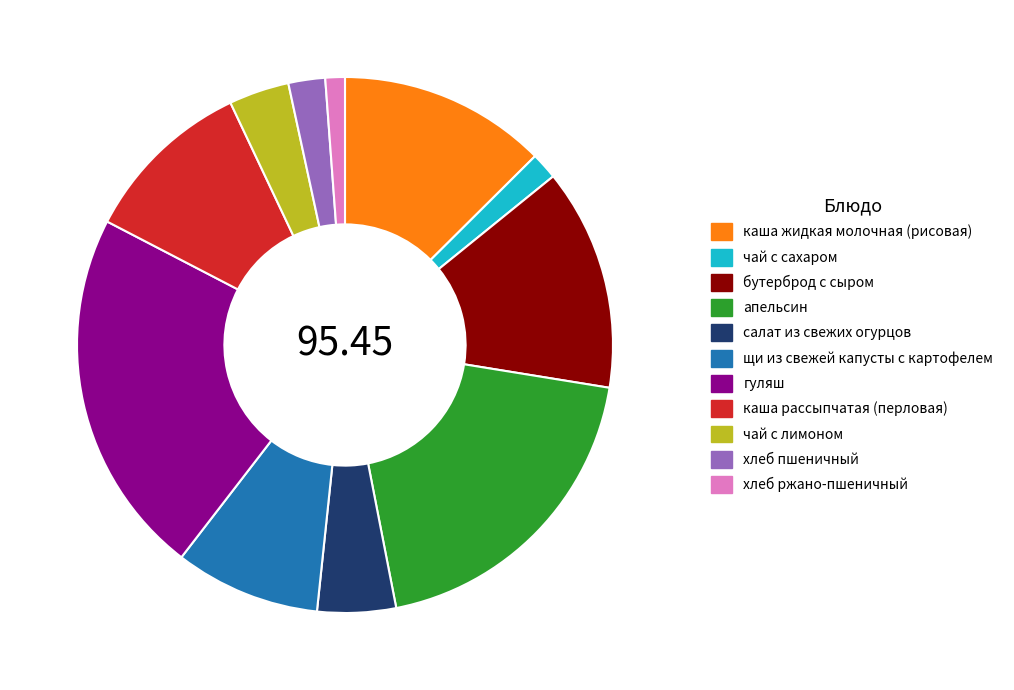

Does щи из свежей капусты с картофелем represent more than half of the total?

No